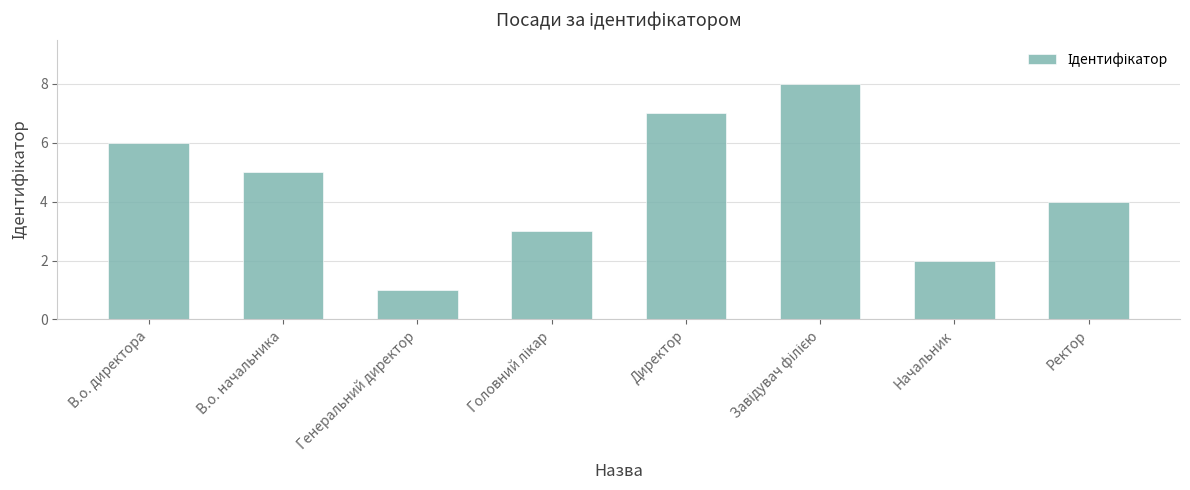

What is the sum of all values?

36